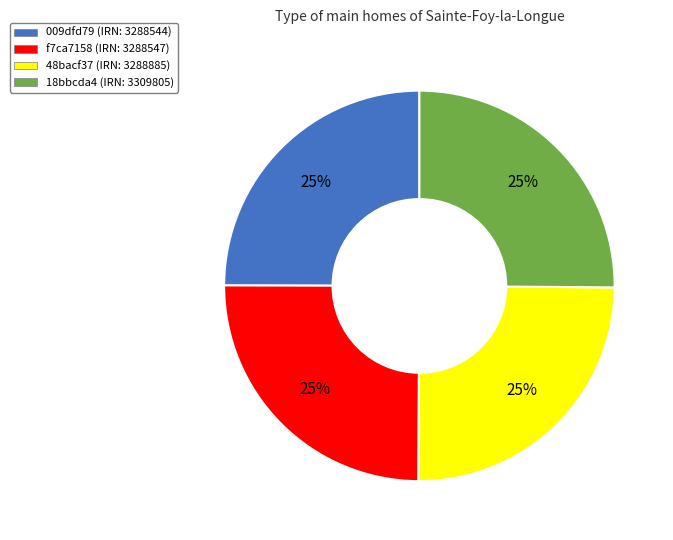

Is there any slice that represents more than half of the pie?

No